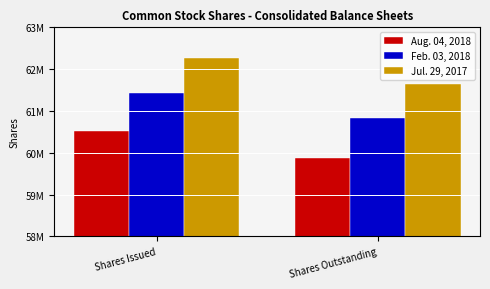

Reading left to right, what are all the values shown in this chart?

Aug. 04, 2018: Shares Issued=60518000	Shares Outstanding=59872000
Feb. 03, 2018: Shares Issued=61441000	Shares Outstanding=60822000
Jul. 29, 2017: Shares Issued=62263000	Shares Outstanding=61645000